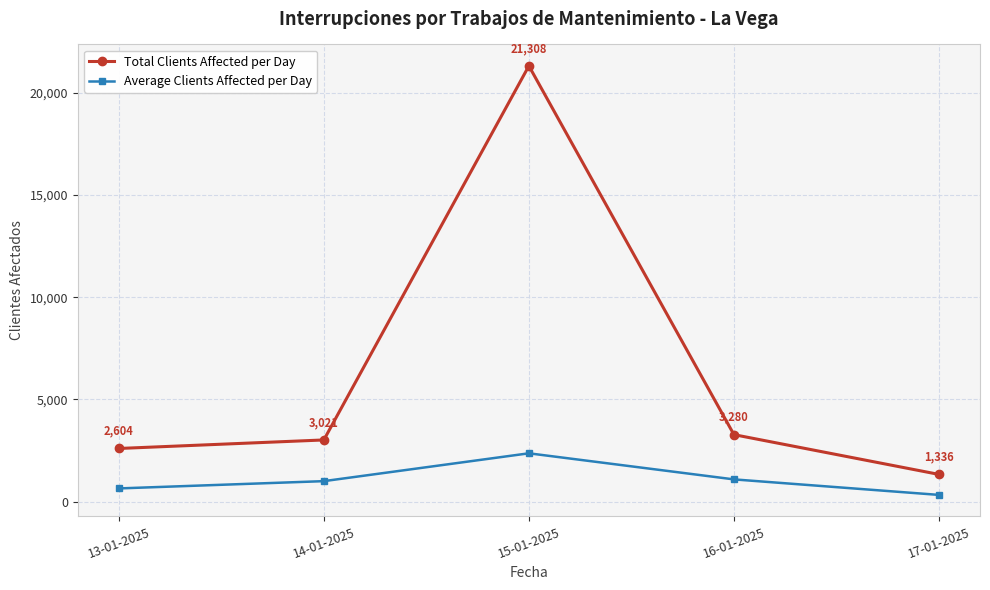

The value of Average Clients Affected per Day at 16-01-2025 is 1093. True or false?

True